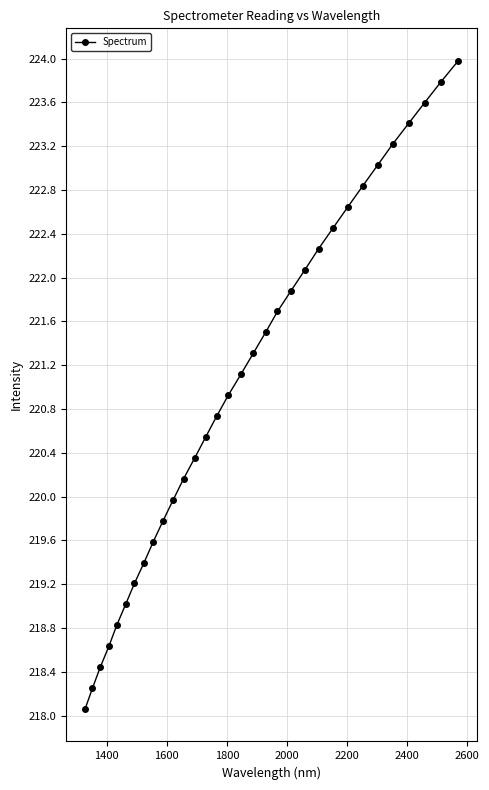

True or false: there are more than 0 points higher than both neighbors.

False